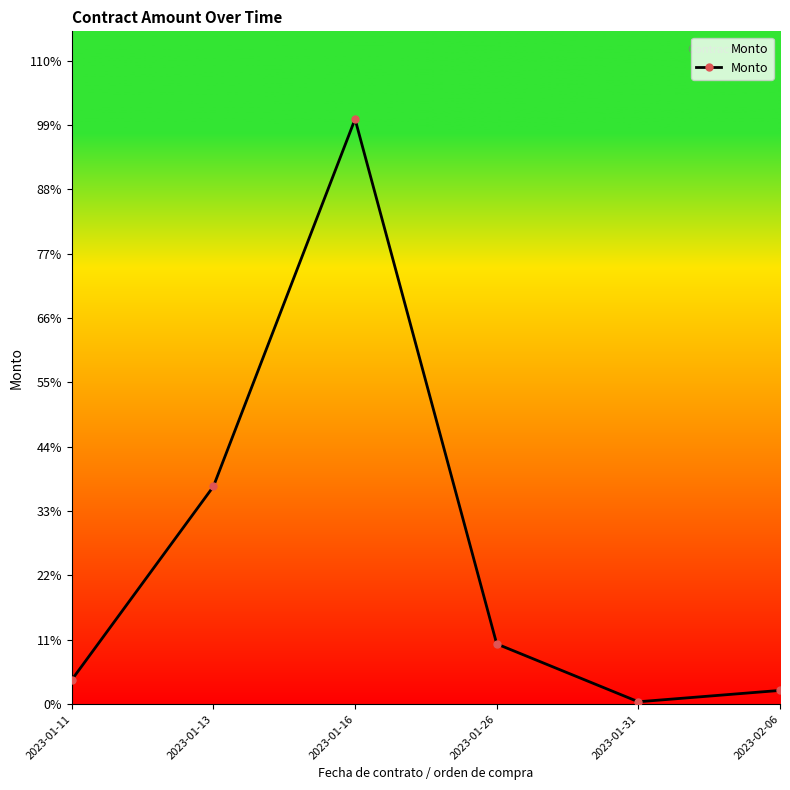

What position from the left is 2023-02-06?

6